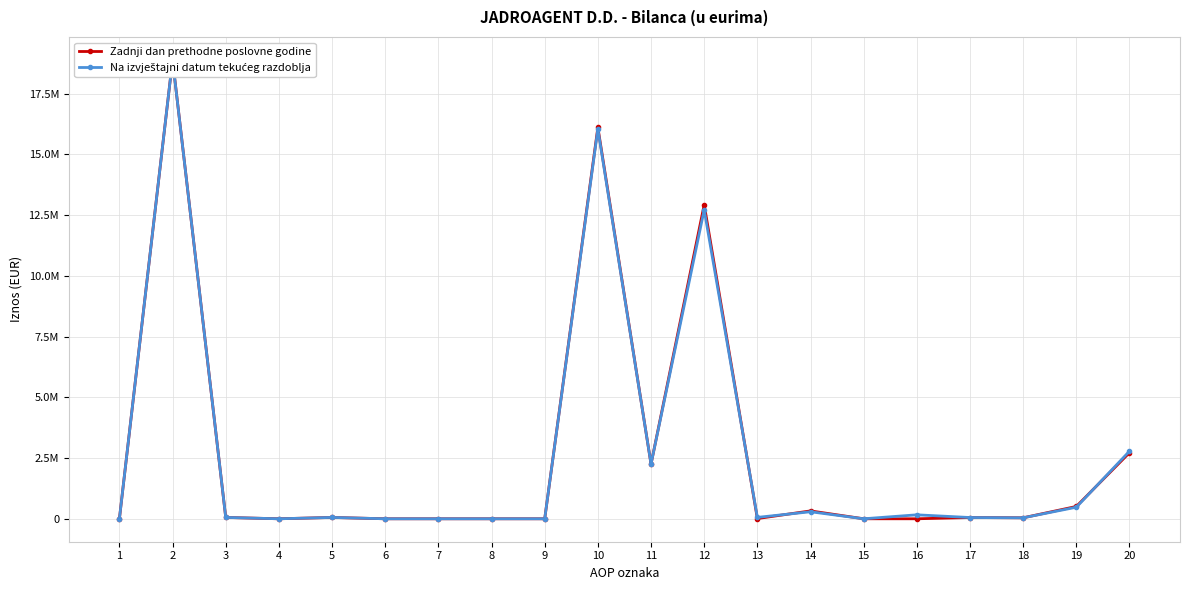

How many interior local valleys does the Na izvještajni datum tekućeg razdoblja series have?

5